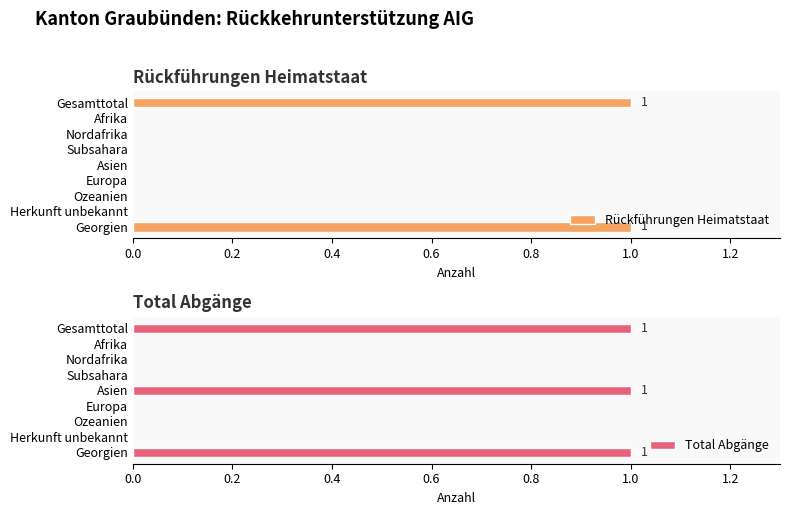

Is it true that Rückführungen Heimatstaat equals 0 at Europa?

True